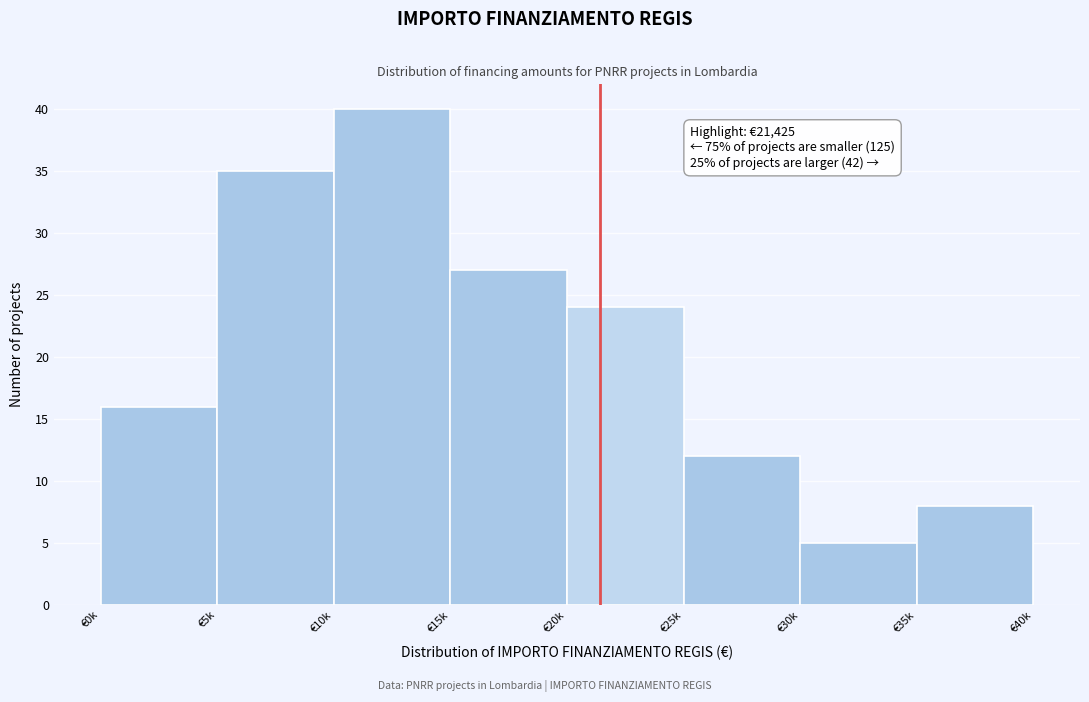

Reading left to right, extract all data points from this chart.

16	35	40	27	24	12	5	8